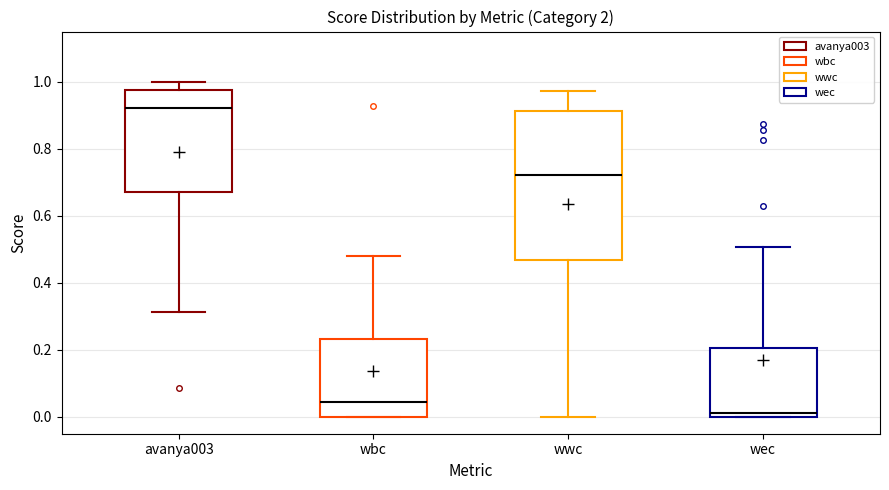

Where does the lower whisker of the box for wwc end on the y-axis? The values are not printed on the chart, so give them approximately, as read against the axis.

0.00